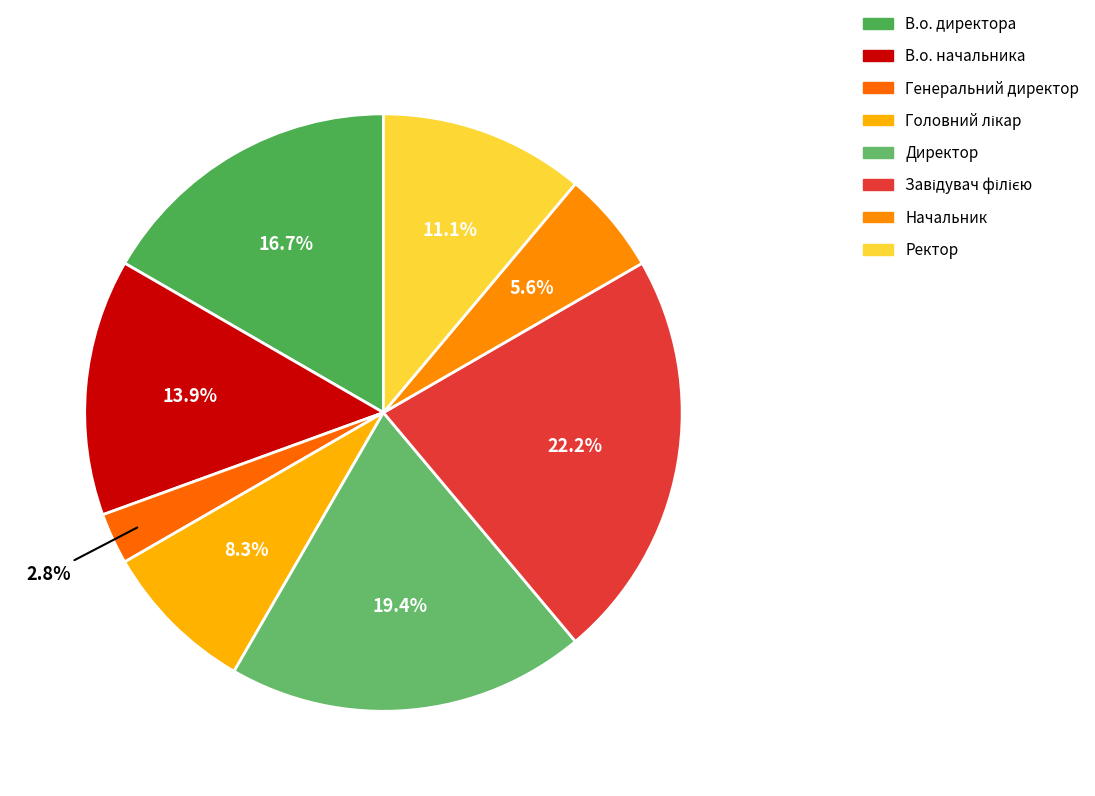

What percentage is the Начальник slice, to the nearest percent?

6%